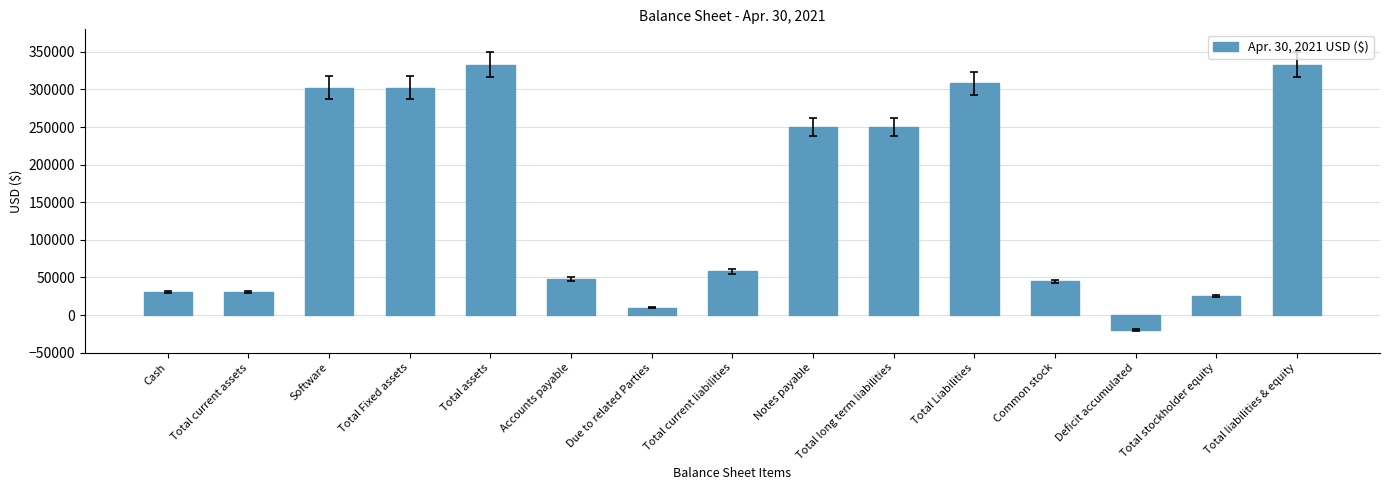

The value at Common stock is 67536. True or false?

False